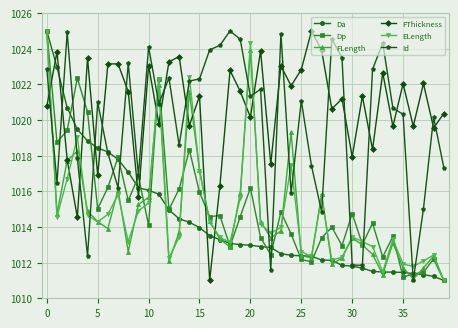

Which series has the largest total across all categories?

FThickness